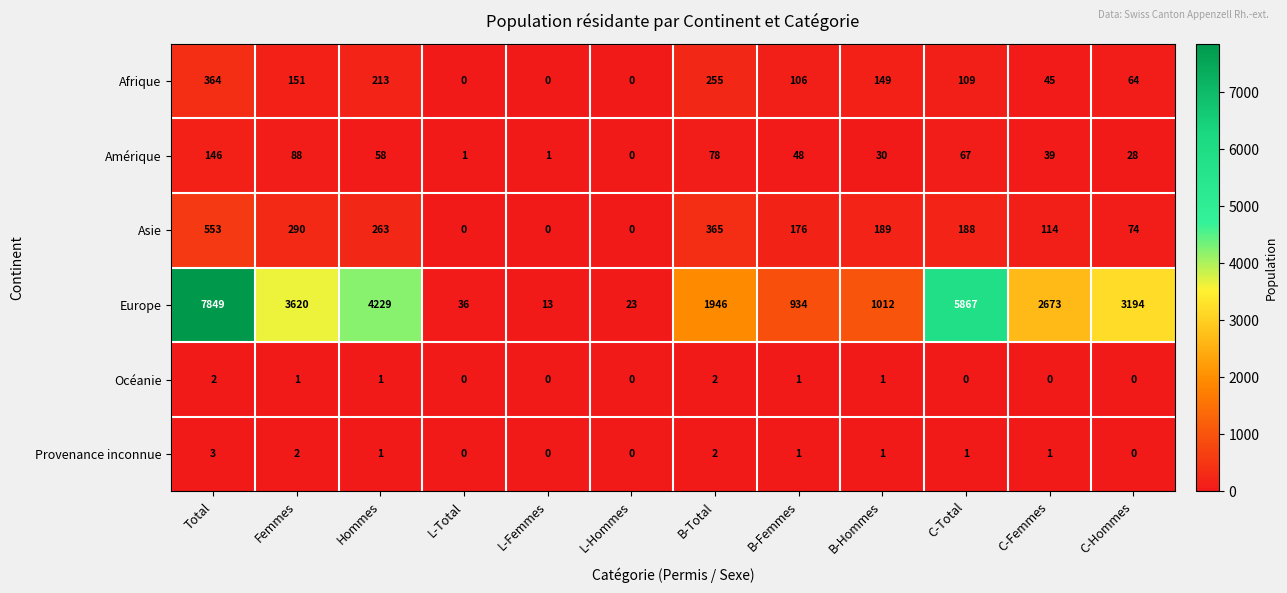

What is the greatest value displayed?

7849